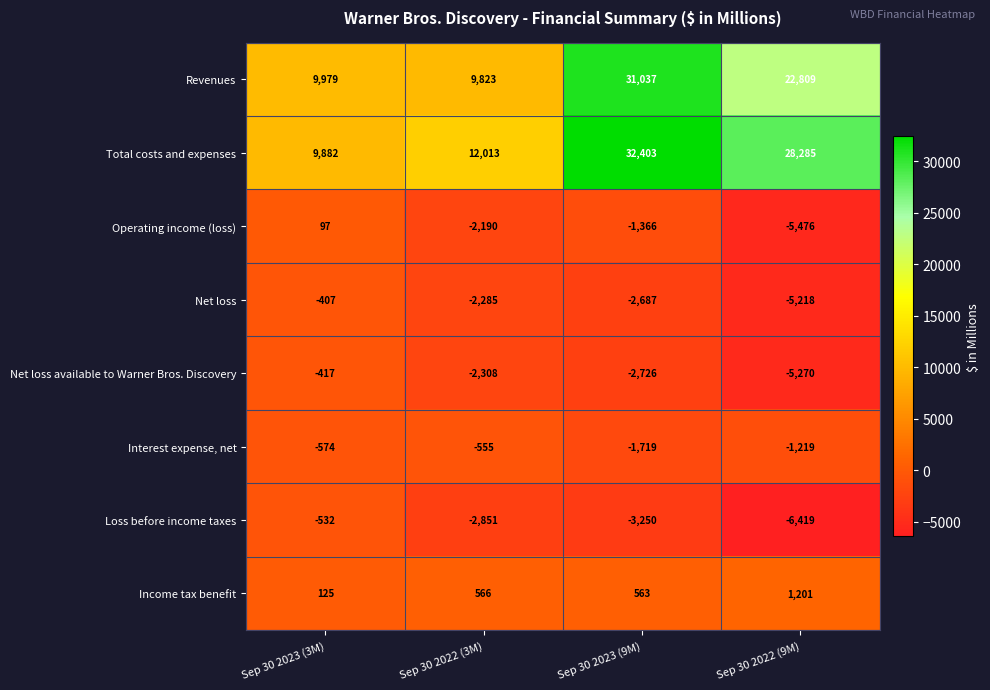

At which category is the sum across all series the highest?

Sep 30 2023 (9M)